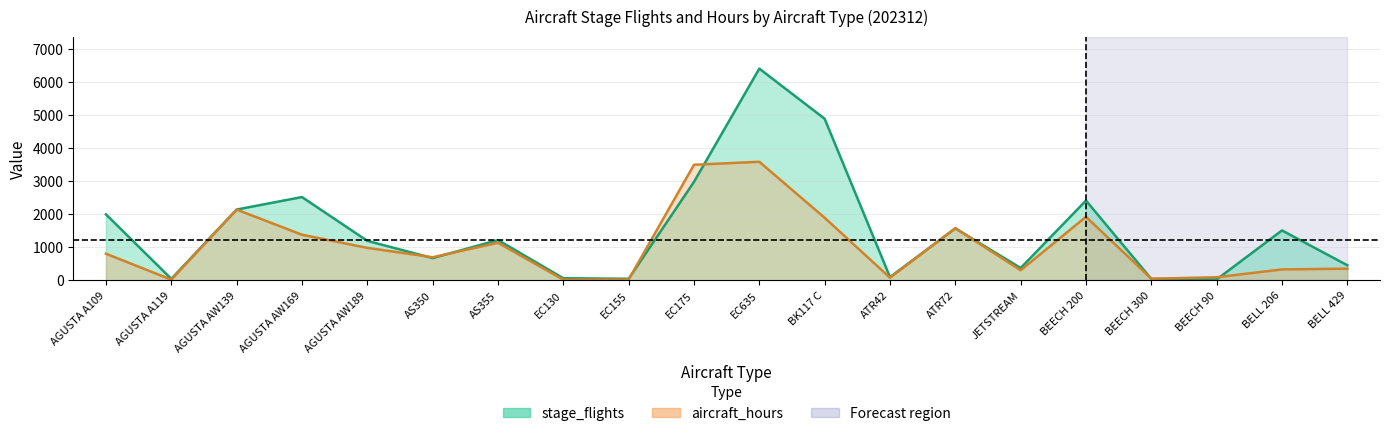

True or false: stage_flights has a value of 369.6 at AS350.

False